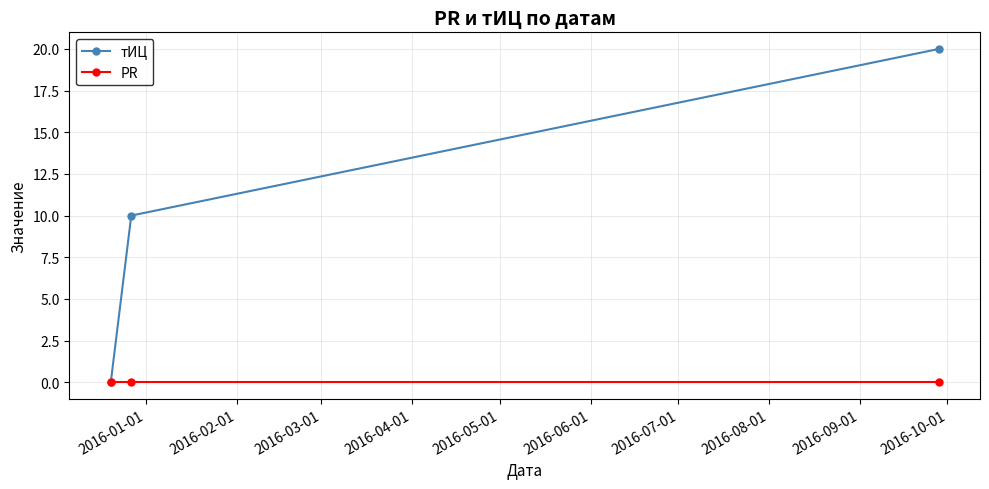

What is the highest value of the тИЦ series?

20